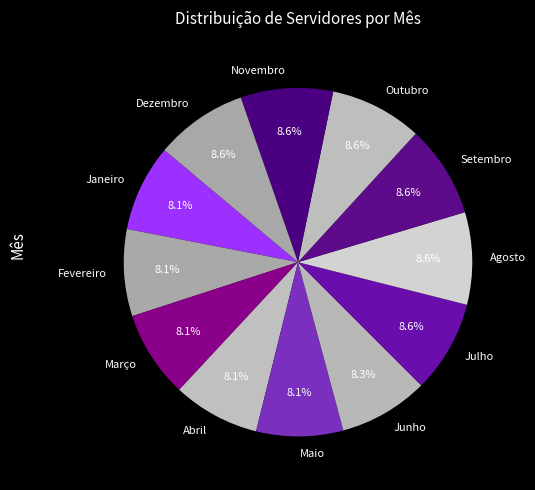

How many slices are in this pie chart?

12